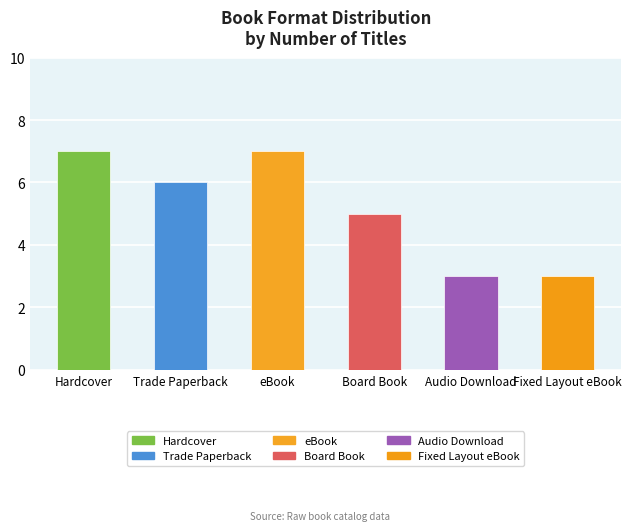

List the labels in order of value, largest first.

Hardcover, eBook, Trade Paperback, Board Book, Audio Download, Fixed Layout eBook